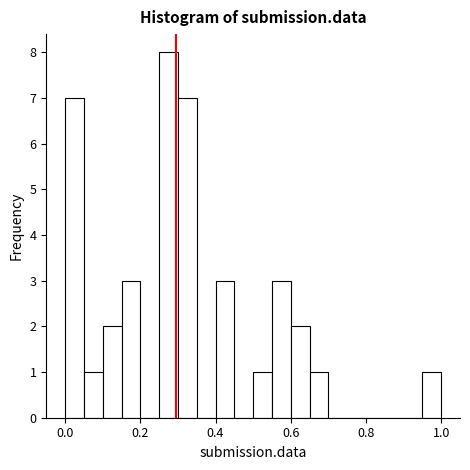

Read against the x-axis, roughly where is the centre of the tallest bar?

0.28